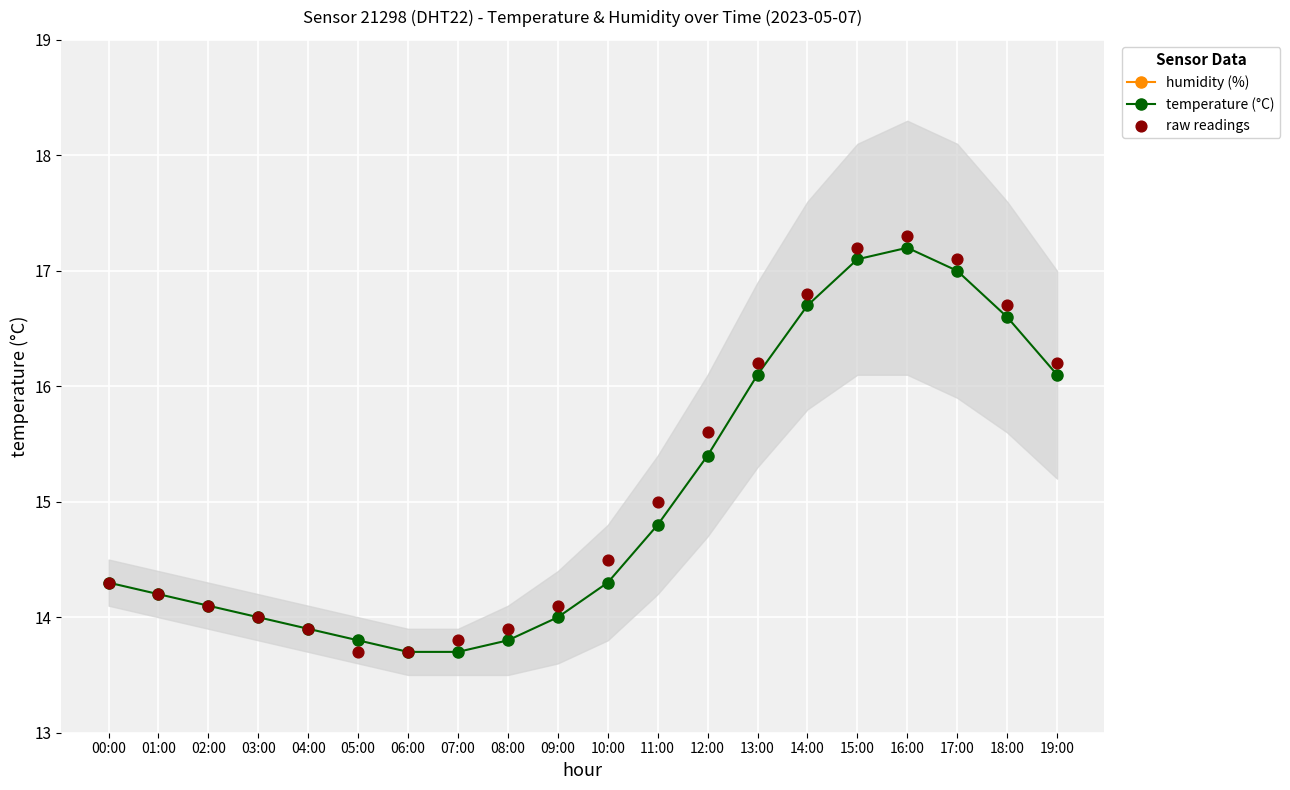

What are all the series names shown in the legend?

humidity (%), temperature (°C), raw readings